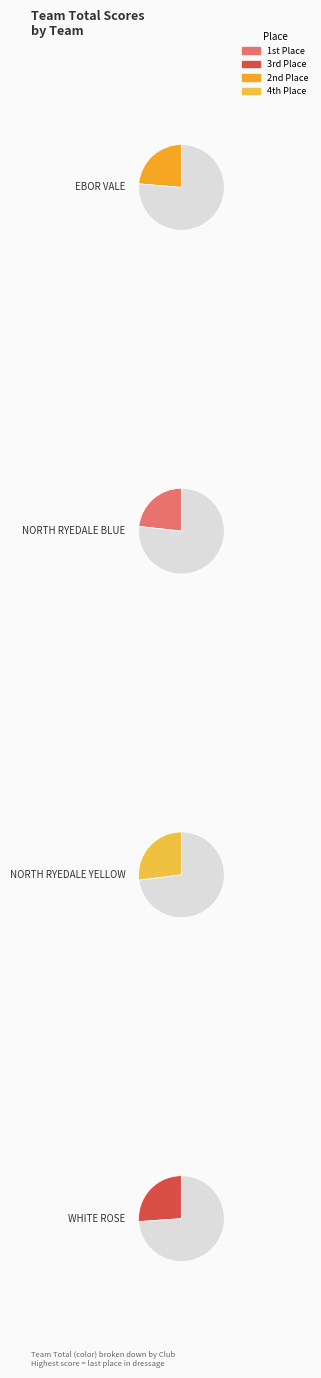

Combined, what portion of the pie is NORTH RYEDALE YELLOW and NORTH RYEDALE BLUE?

50.2%